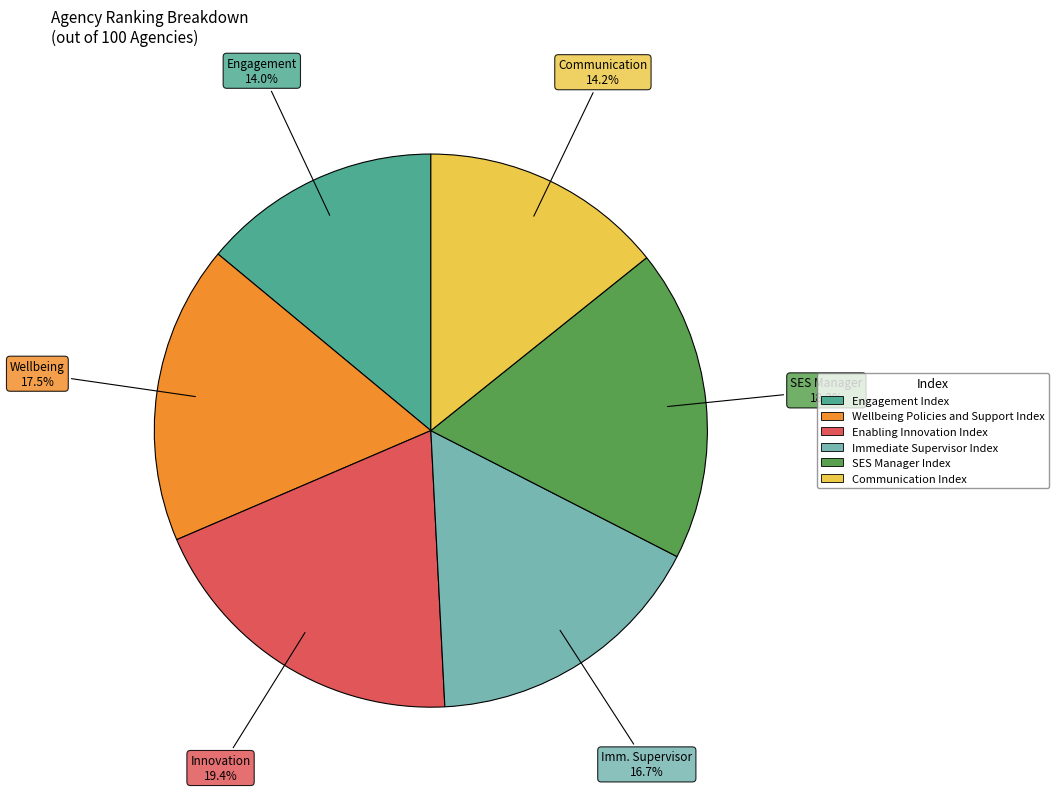

Does Immediate Supervisor Index account for over 50% of the chart?

No